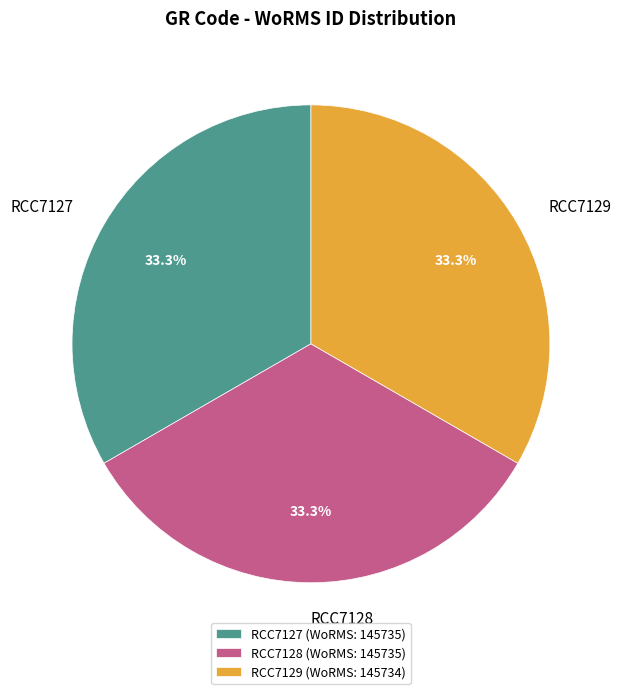

Does RCC7127 represent more than half of the total?

No